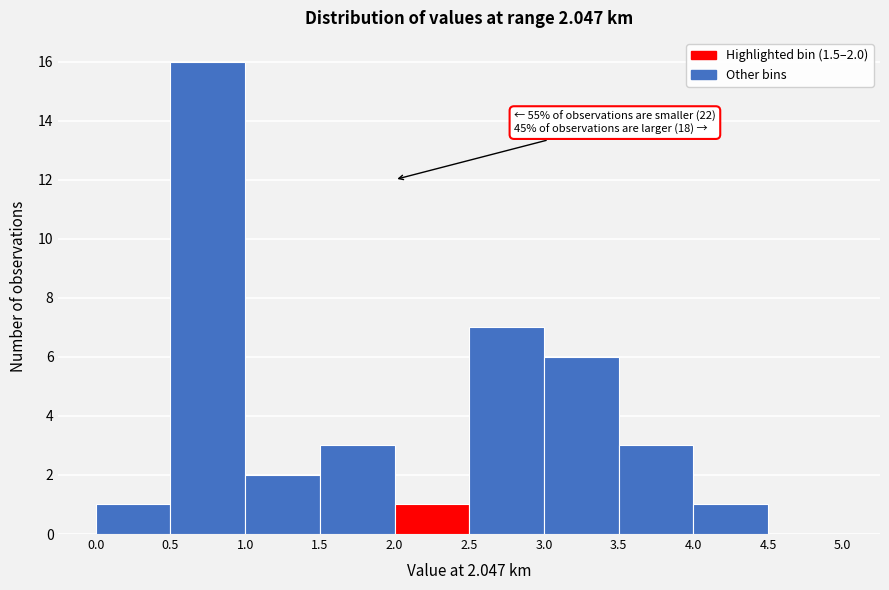

Which range on the x-axis has the tallest bar?

0.5 to 1.0